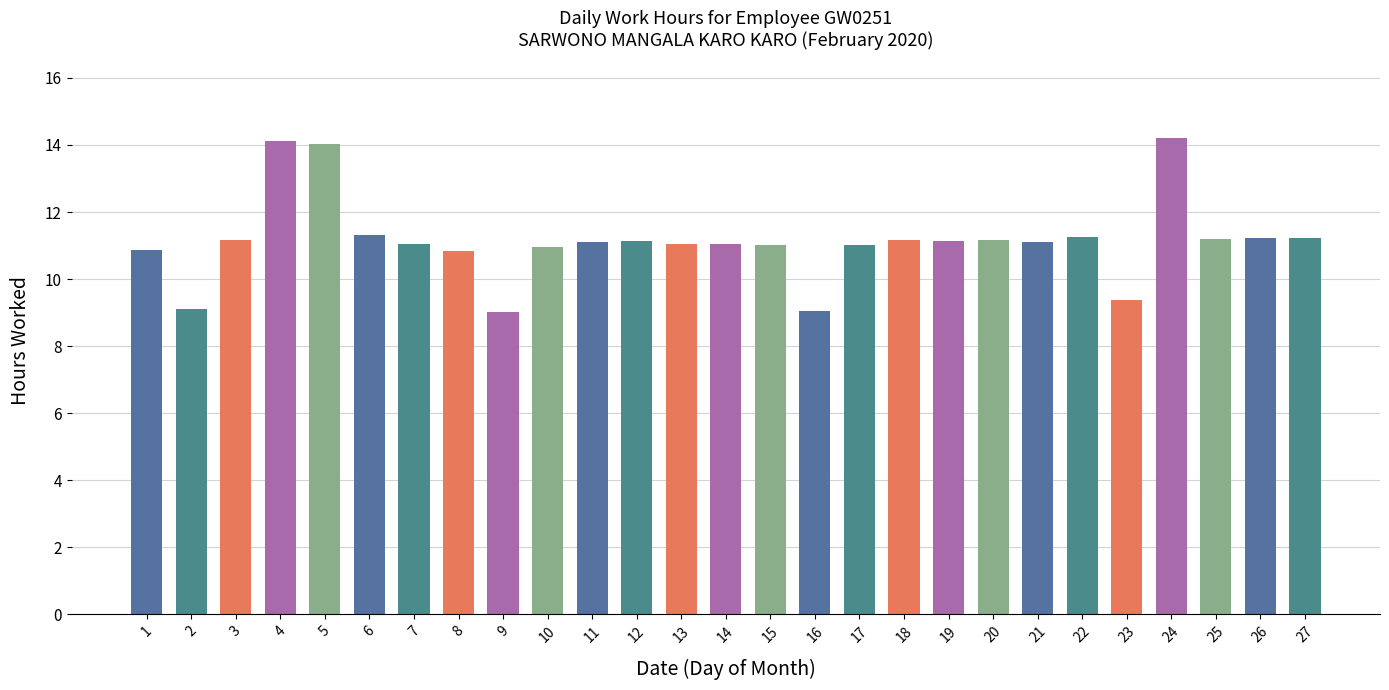

True or false: the data shows 6.8 at 17.

False